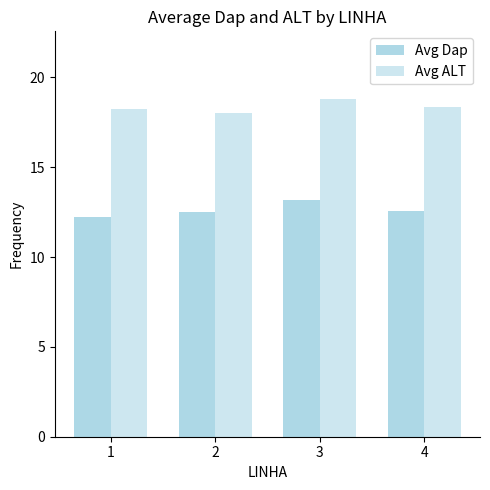

What is the total value across all series at 4?

30.9